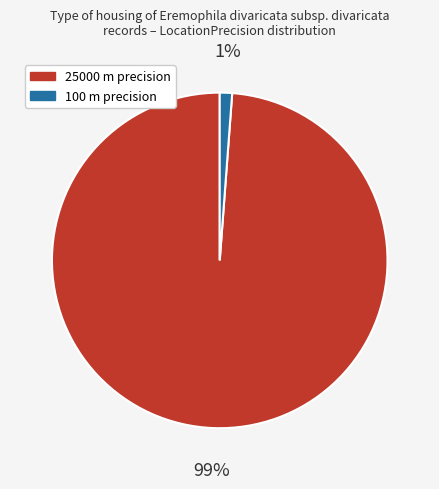

To the nearest percent, what is the average slice percentage?

50%